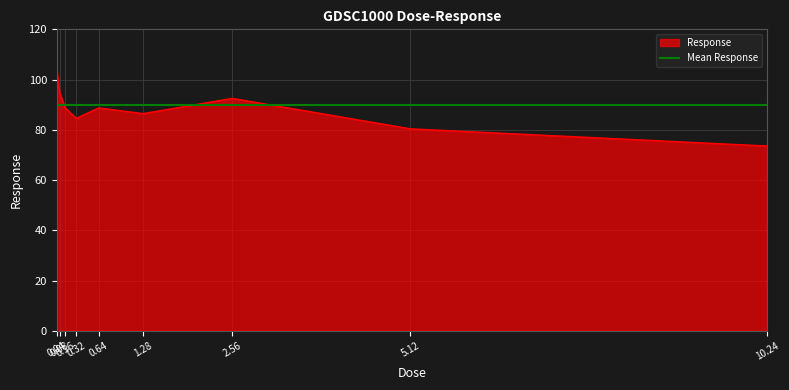

How many interior local peaks (higher than both neighbors) does the data have?

2